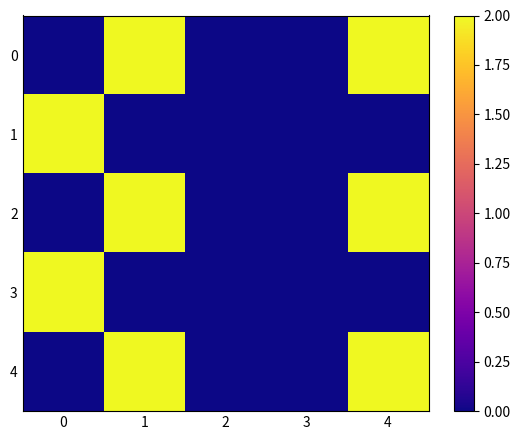

At 4, list the series in order from largest to smallest.

0, 2, 4, 1, 3